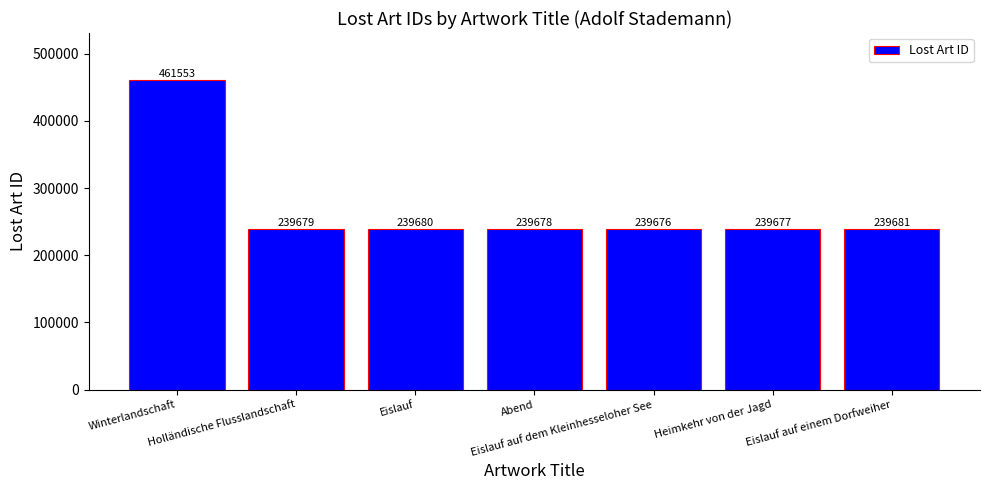

How many data points are less than 239679?

3